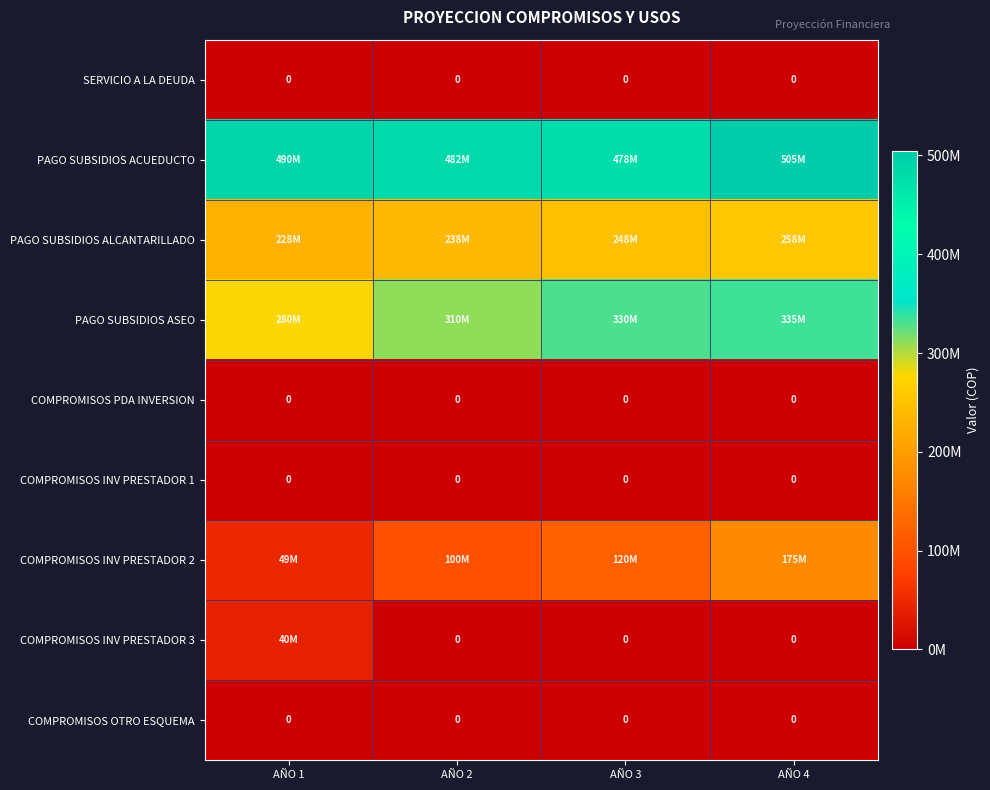

The value of COMPROMISOS PDA INVERSION at AÑO 1 is 0. True or false?

True